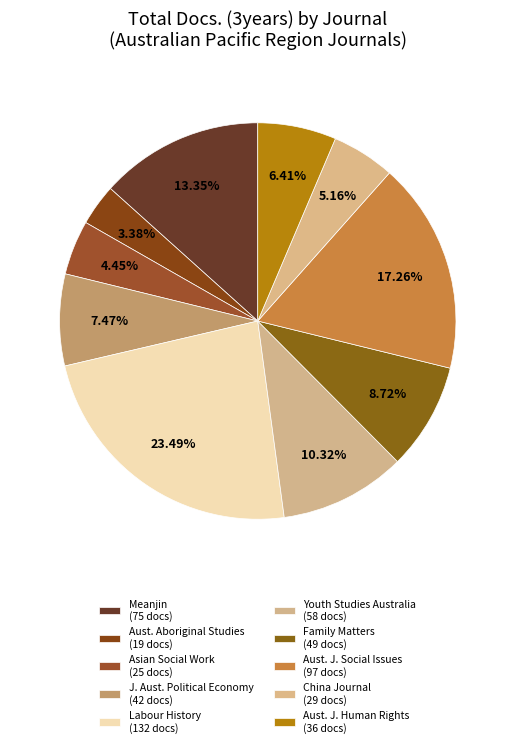

Count the number of slices in the pie.

10